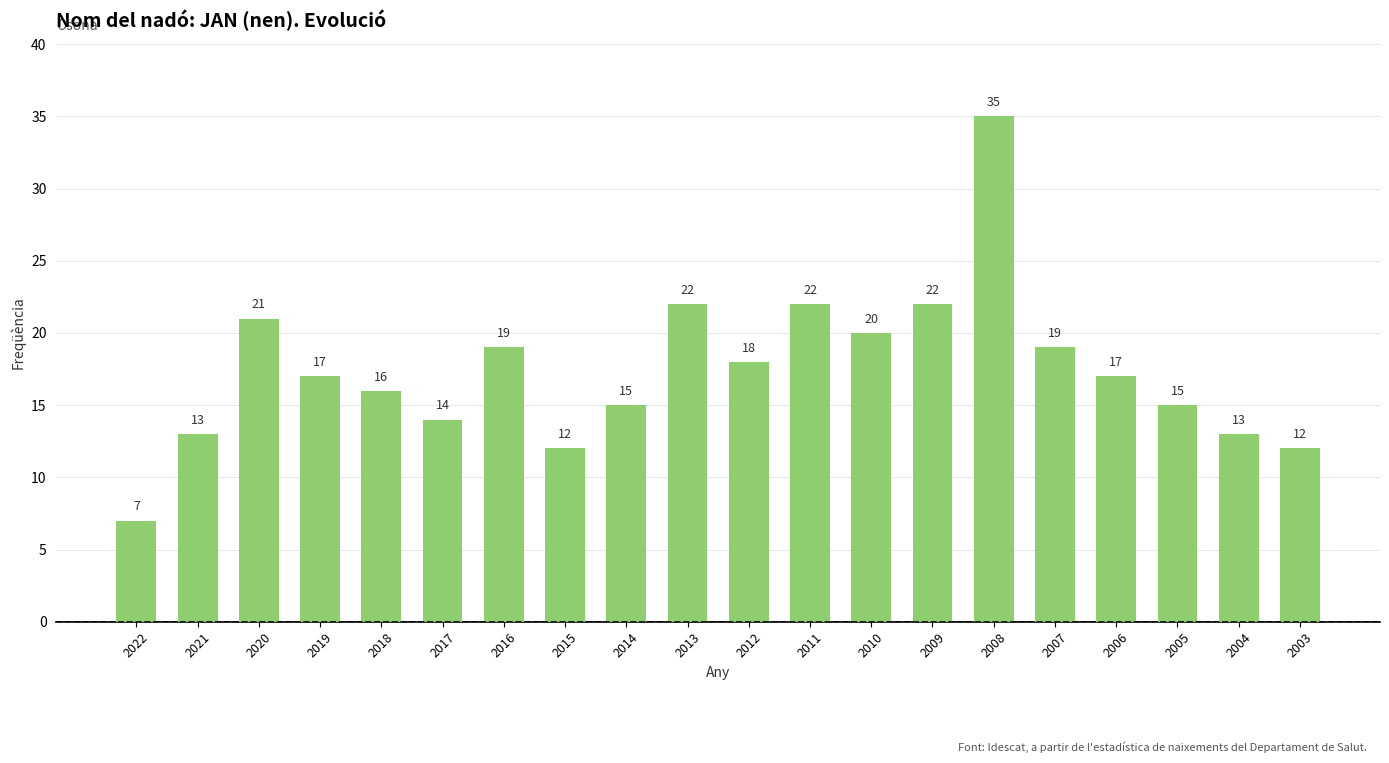

The value at 2004 is 23. True or false?

False